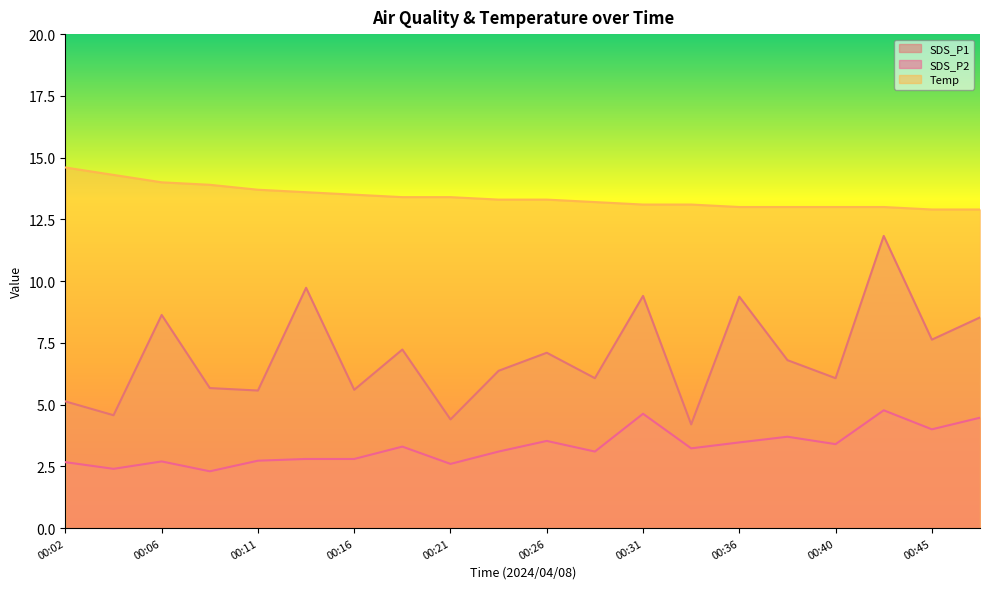

What is the average value of the SDS_P2 series?

3.3